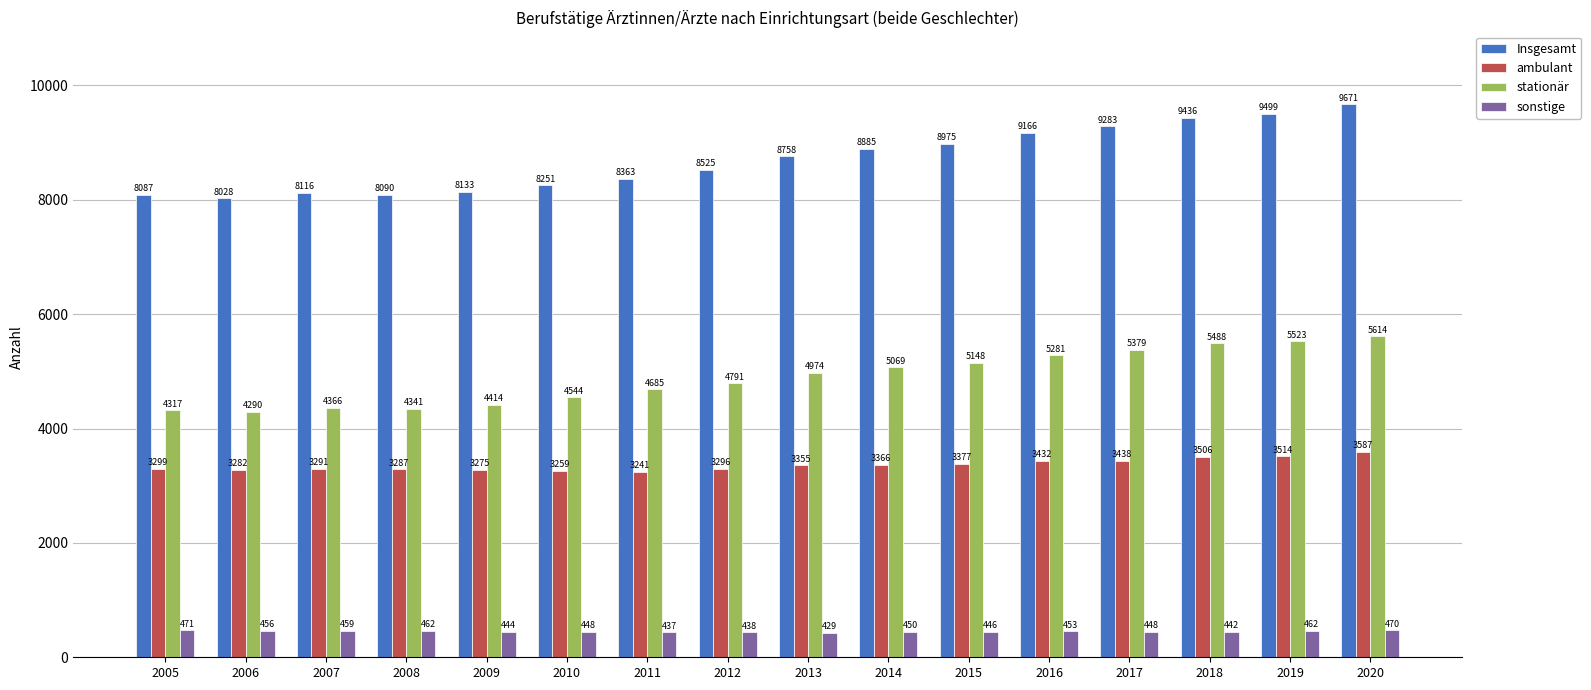

Reading right to left, list all the values displayed in this chart.

Insgesamt: 2020=9671	2019=9499	2018=9436	2017=9283	2016=9166	2015=8975	2014=8885	2013=8758	2012=8525	2011=8363	2010=8251	2009=8133	2008=8090	2007=8116	2006=8028	2005=8087
ambulant: 2020=3587	2019=3514	2018=3506	2017=3438	2016=3432	2015=3377	2014=3366	2013=3355	2012=3296	2011=3241	2010=3259	2009=3275	2008=3287	2007=3291	2006=3282	2005=3299
stationär: 2020=5614	2019=5523	2018=5488	2017=5379	2016=5281	2015=5148	2014=5069	2013=4974	2012=4791	2011=4685	2010=4544	2009=4414	2008=4341	2007=4366	2006=4290	2005=4317
sonstige: 2020=470	2019=462	2018=442	2017=448	2016=453	2015=446	2014=450	2013=429	2012=438	2011=437	2010=448	2009=444	2008=462	2007=459	2006=456	2005=471